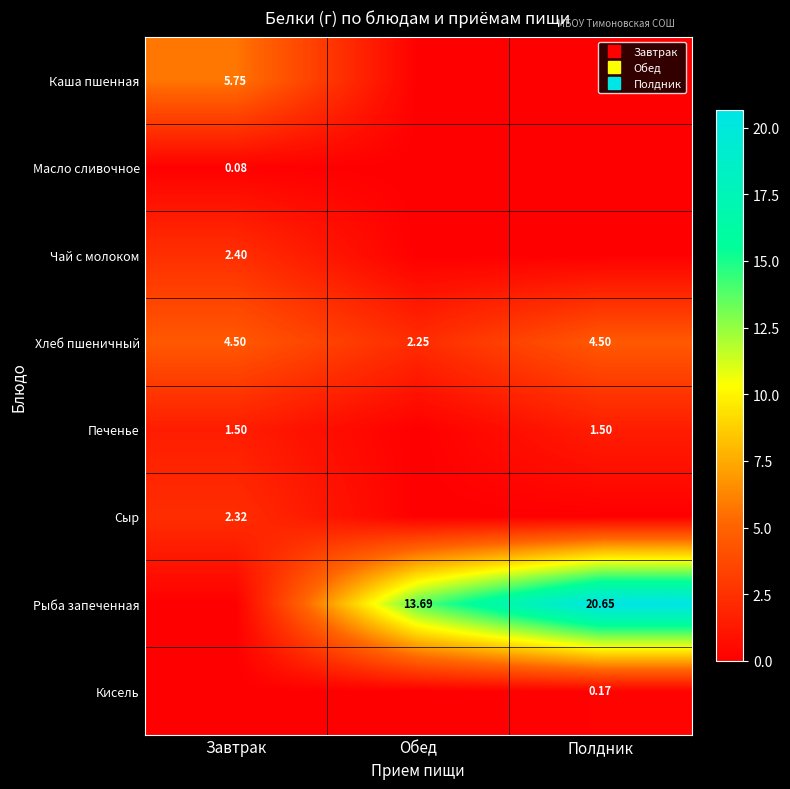

What is the highest value of the Сыр series?

2.3